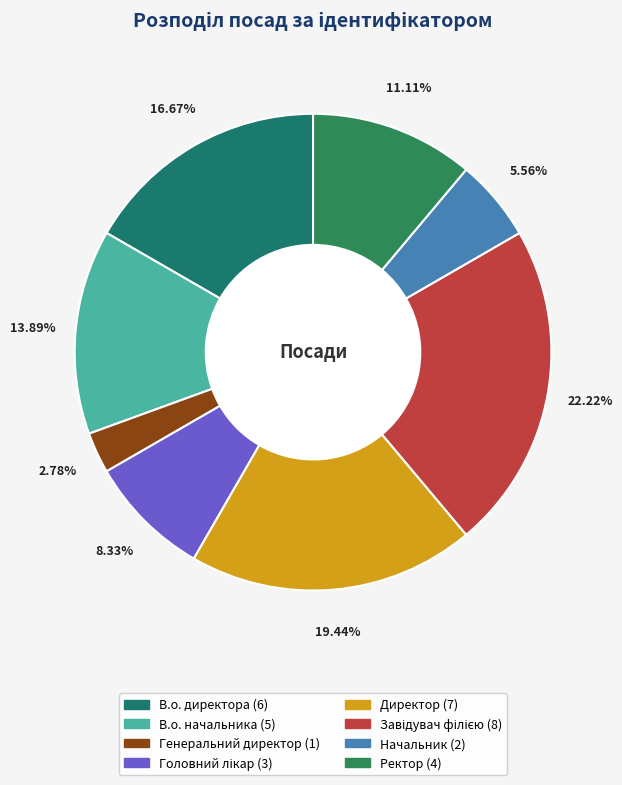

How much of the chart is everything except Генеральний директор?

97.2%